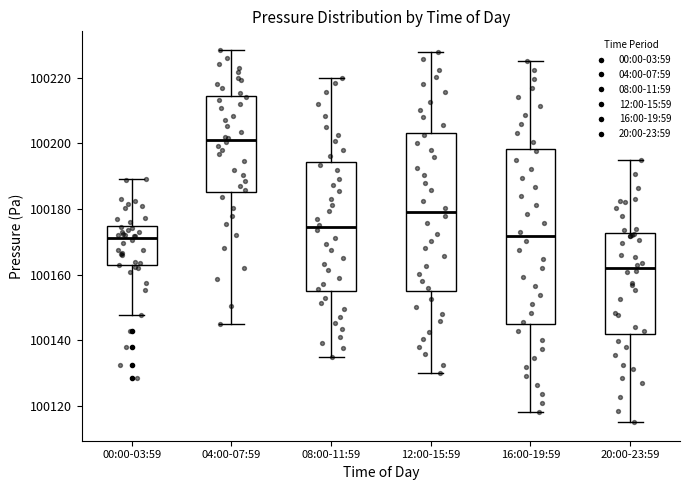

Which box has the highest median line?

04:00-07:59